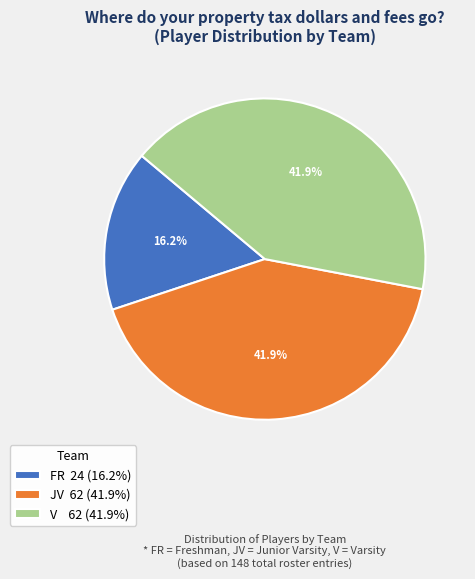

How many segments does this pie chart have?

3